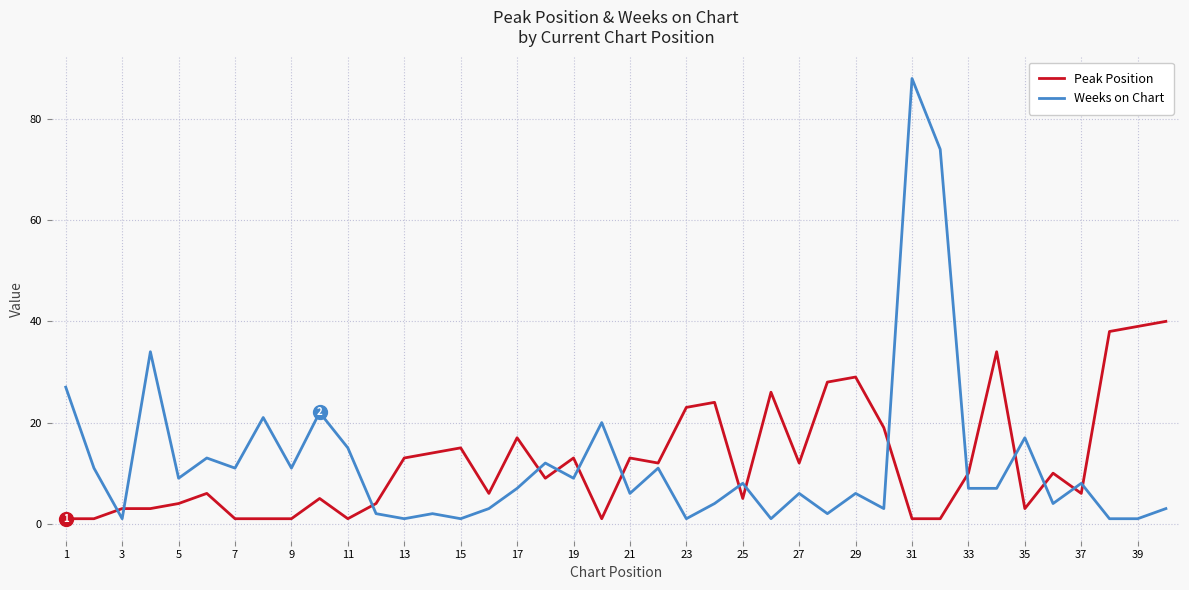

Count the number of categories in the chart.

40